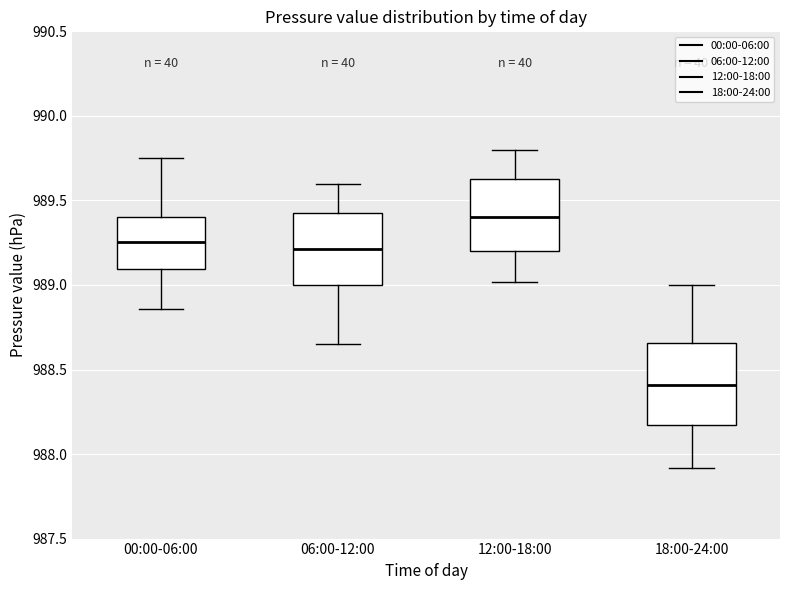

Reading left to right, transcribe this box plot: for each box, give where its median line is, the range the box spans, and where its two whiskers end, as read against the y-axis. The values are not printed on the chart, so give them approximately, as read against the axis.

00:00-06:00: median 989.25, box 989.10 to 989.40, whiskers 988.85 to 989.75
06:00-12:00: median 989.20, box 989.00 to 989.45, whiskers 988.65 to 989.60
12:00-18:00: median 989.40, box 989.20 to 989.65, whiskers 989.00 to 989.80
18:00-24:00: median 988.40, box 988.15 to 988.65, whiskers 987.90 to 989.00